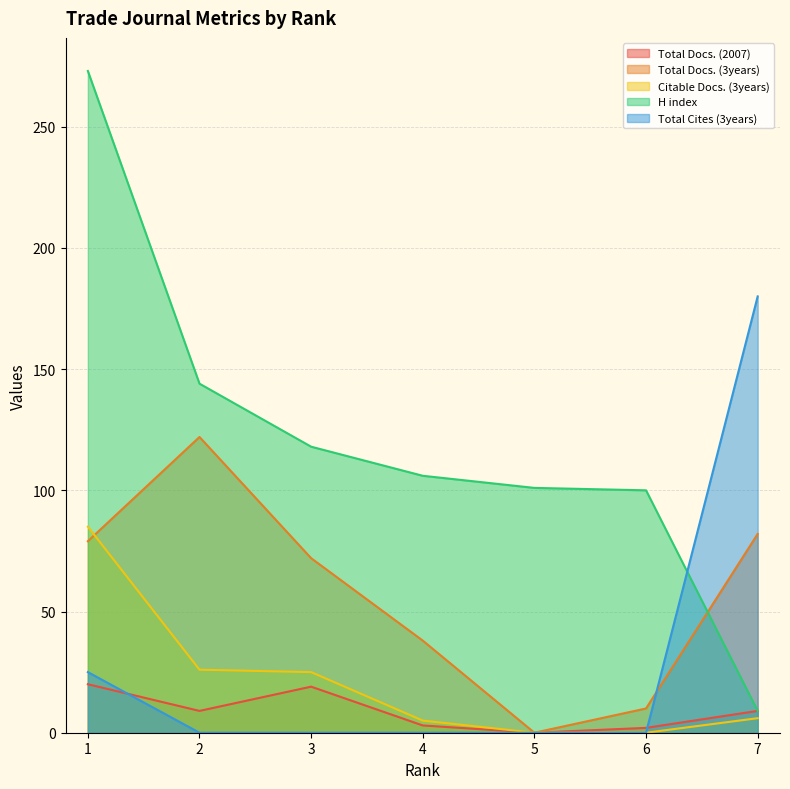

What is the difference between the highest and lowest values at 6?

100